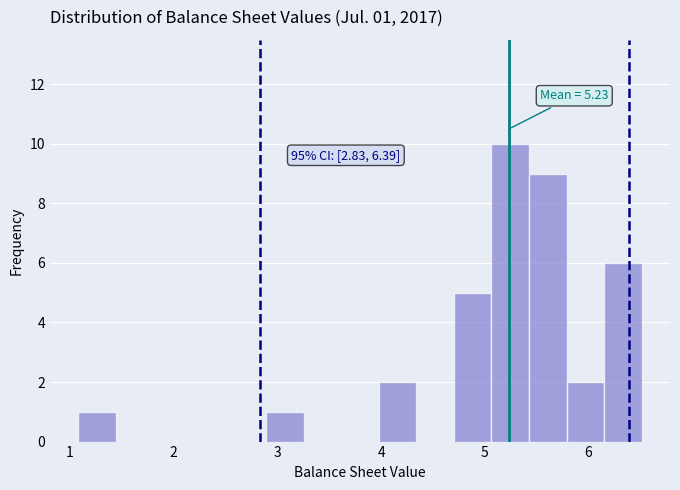

Around what value on the x-axis is the tallest bar? Give the approximate position of its centre, as read against the axis.

5.2